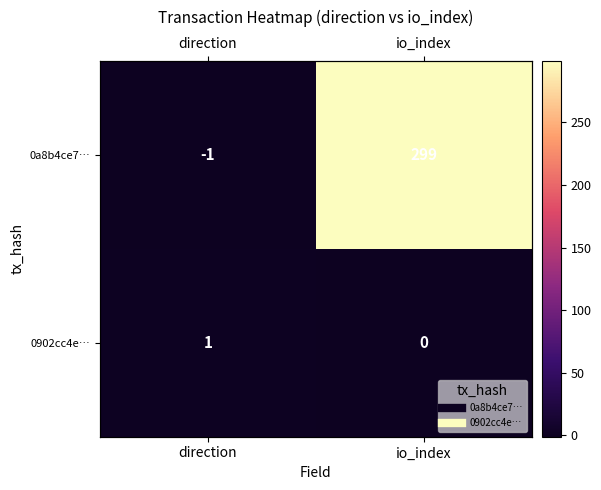

How many values in 0a8b4ce7… are below zero?

1